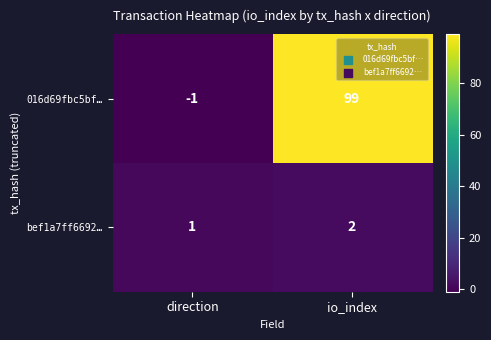

How many data points does each series have?

2